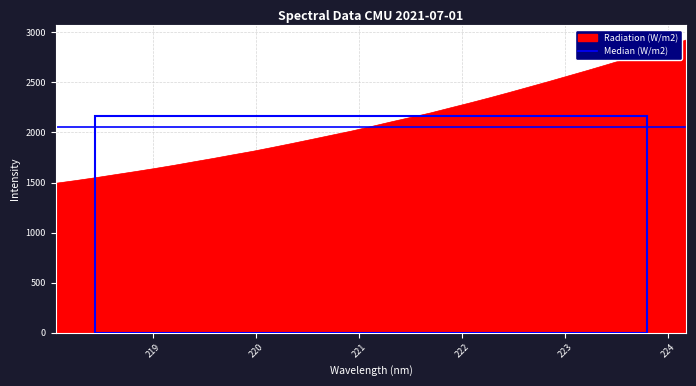

What is the minimum value shown in the chart?

1491.9